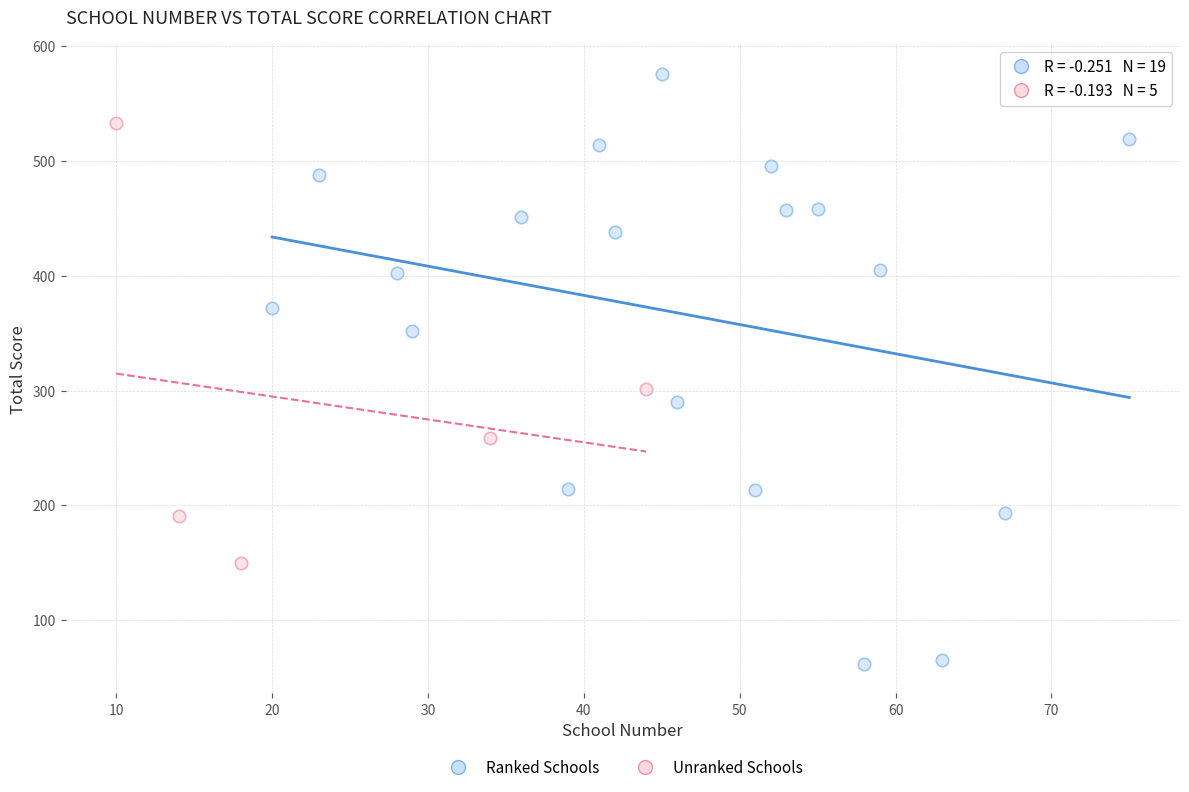

Which series contains the highest Y value?

Ranked Schools